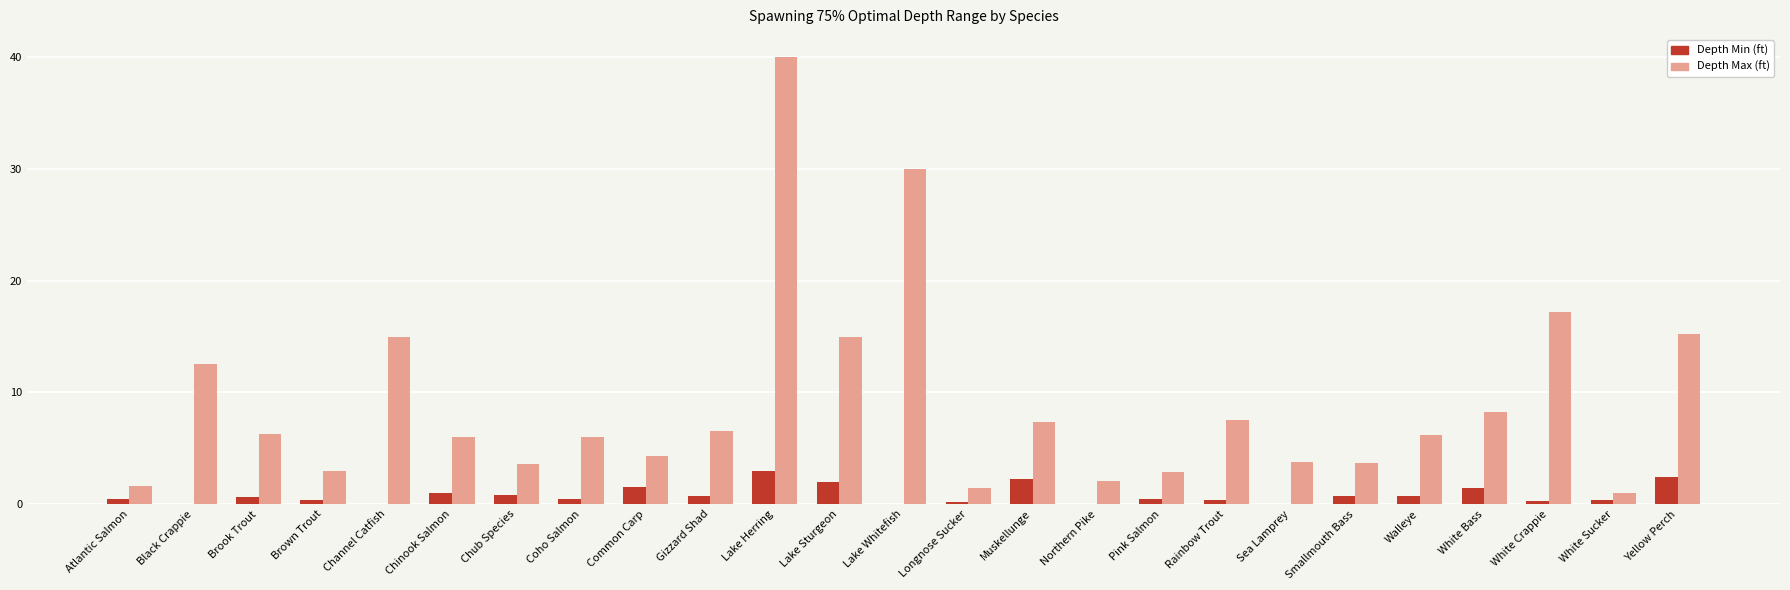

What is the total value across all series at Chinook Salmon?

7.0